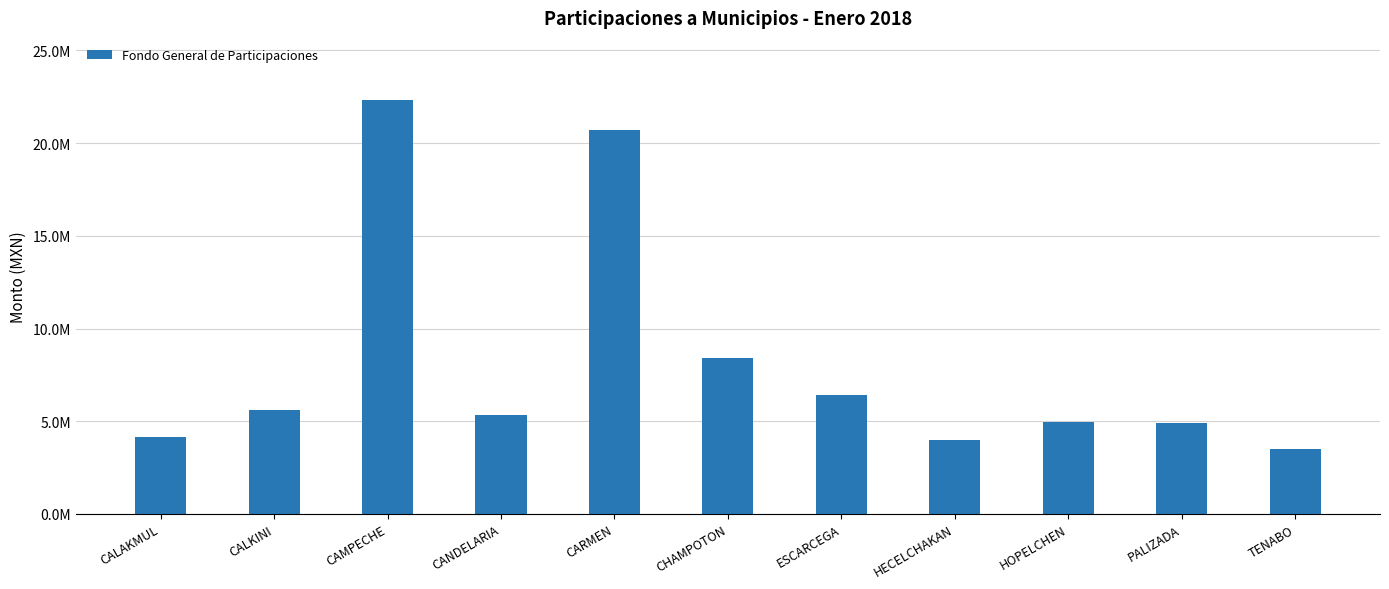

Reading right to left, list all the values displayed in this chart.

TENABO=3477517.9	PALIZADA=4905688.7	HOPELCHEN=4980560.2	HECELCHAKAN=4001458.5	ESCARCEGA=6406624.9	CHAMPOTON=8423309.9	CARMEN=20715087.7	CANDELARIA=5329105.8	CAMPECHE=22322536.5	CALKINI=5621673.9	CALAKMUL=4127815.4